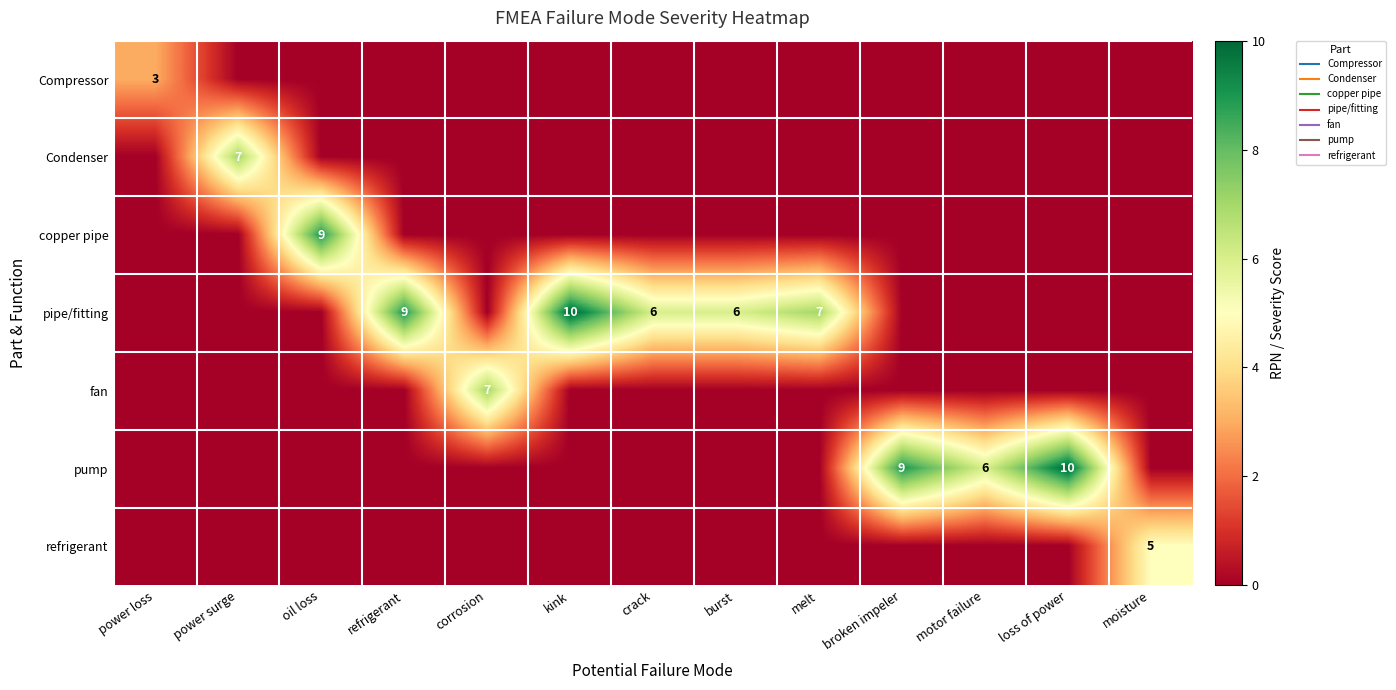

Is it true that Condenser equals 4 at refrigerant?

False